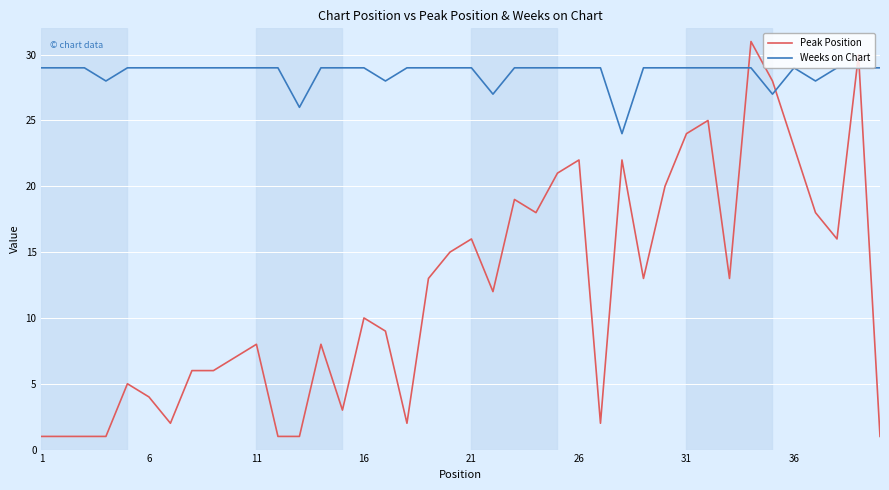

Which series has the largest range (max minus min)?

Peak Position